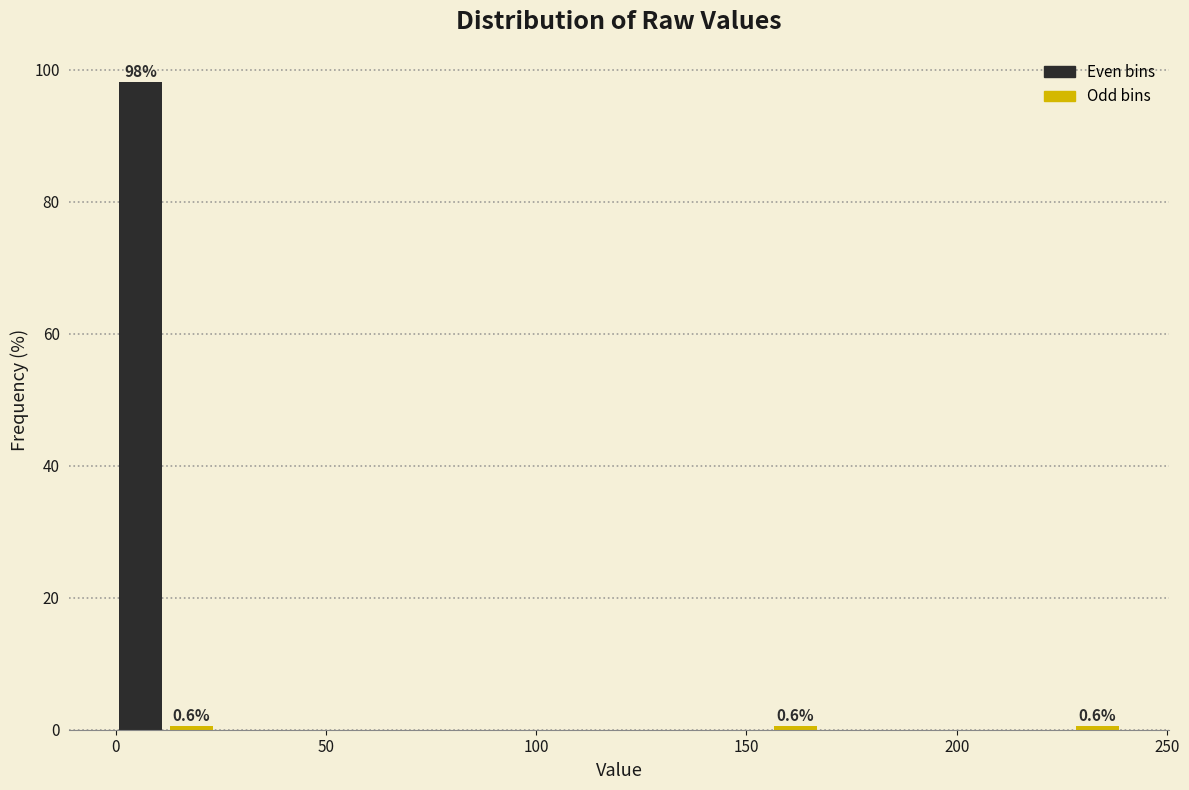

Around what value on the x-axis is the tallest bar? Give the approximate position of its centre, as read against the axis.

5